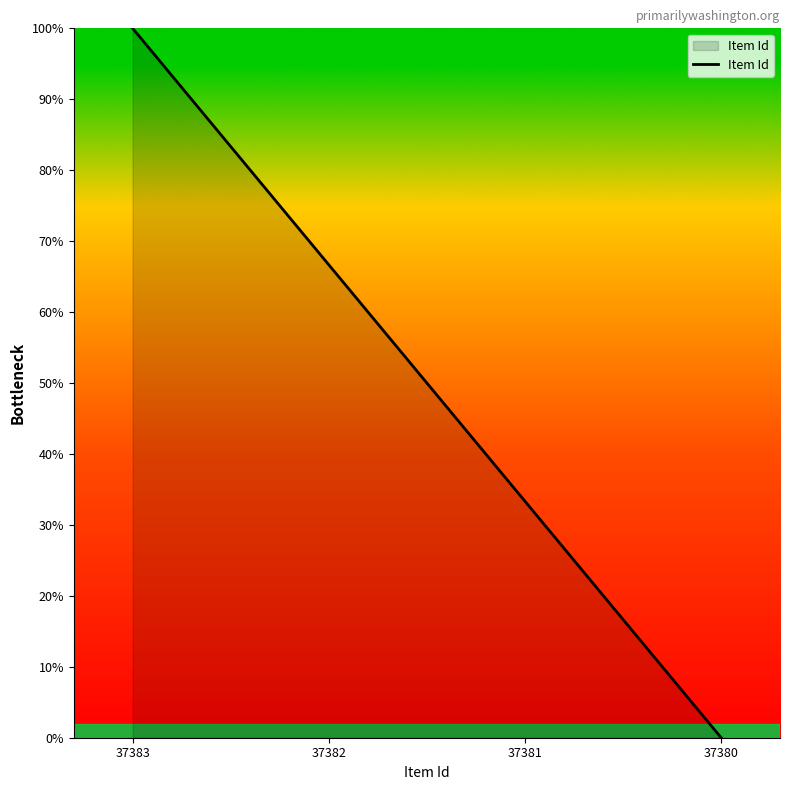

How many series are shown in this chart?

1